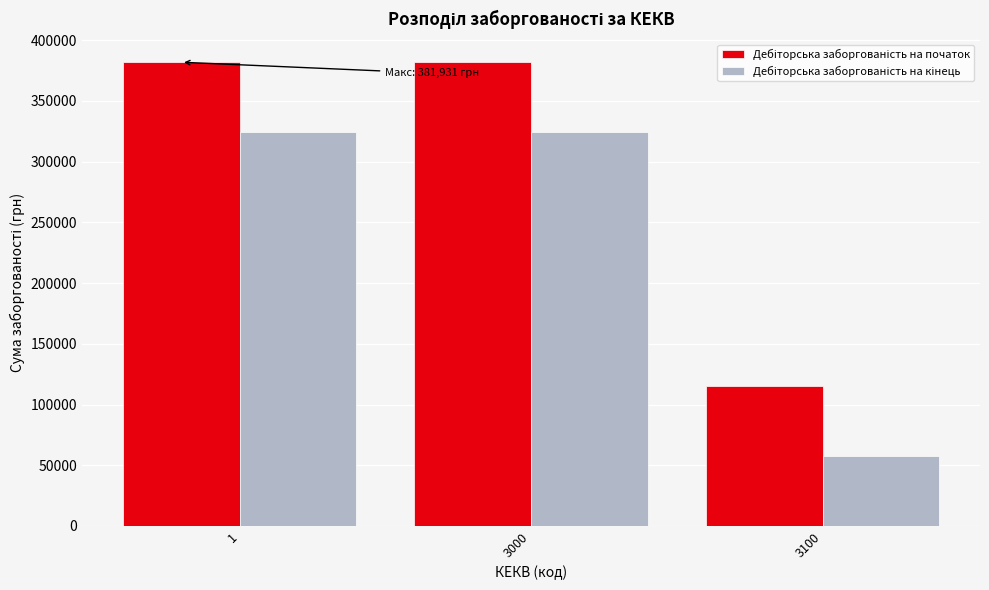

What is the total value across all series at 1?

706466.1